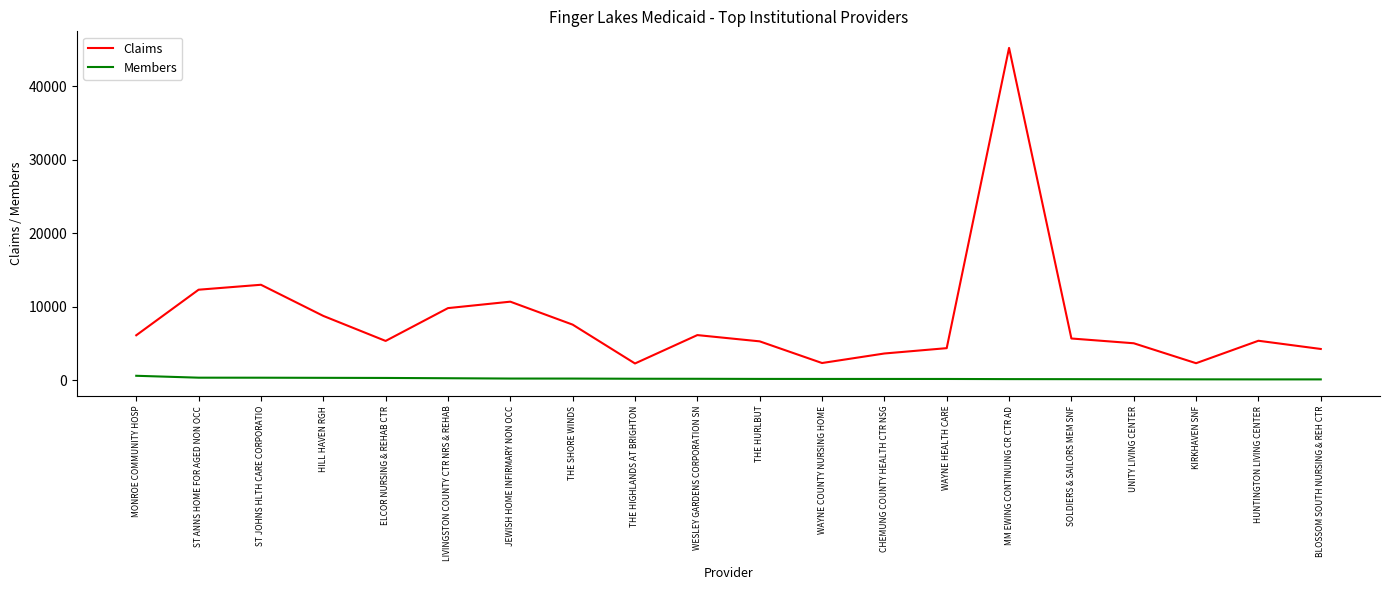

True or false: Claims and Members cross at least once.

False